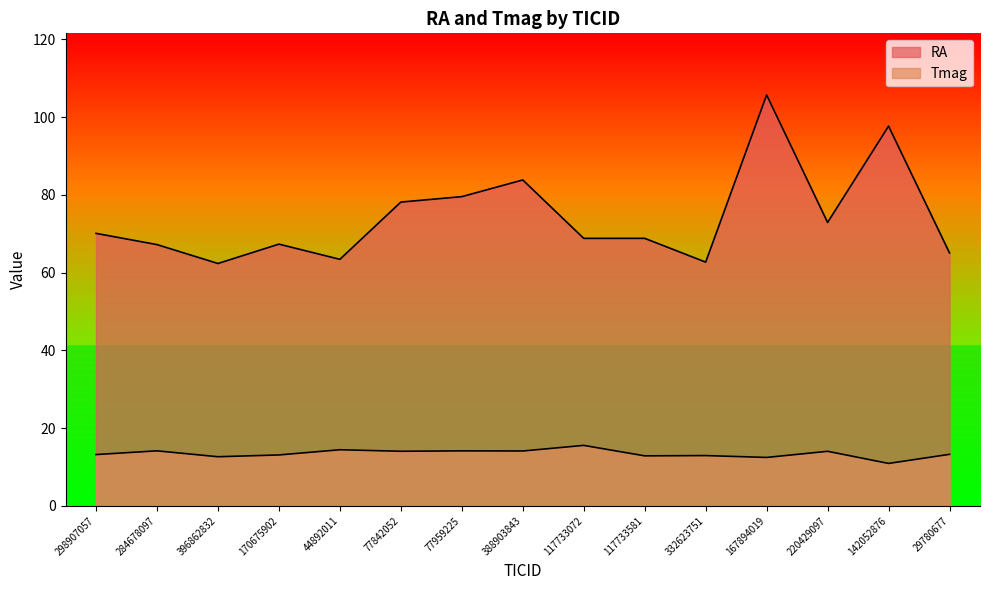

What is the spread (max minus min) of values at 298907057?

56.9